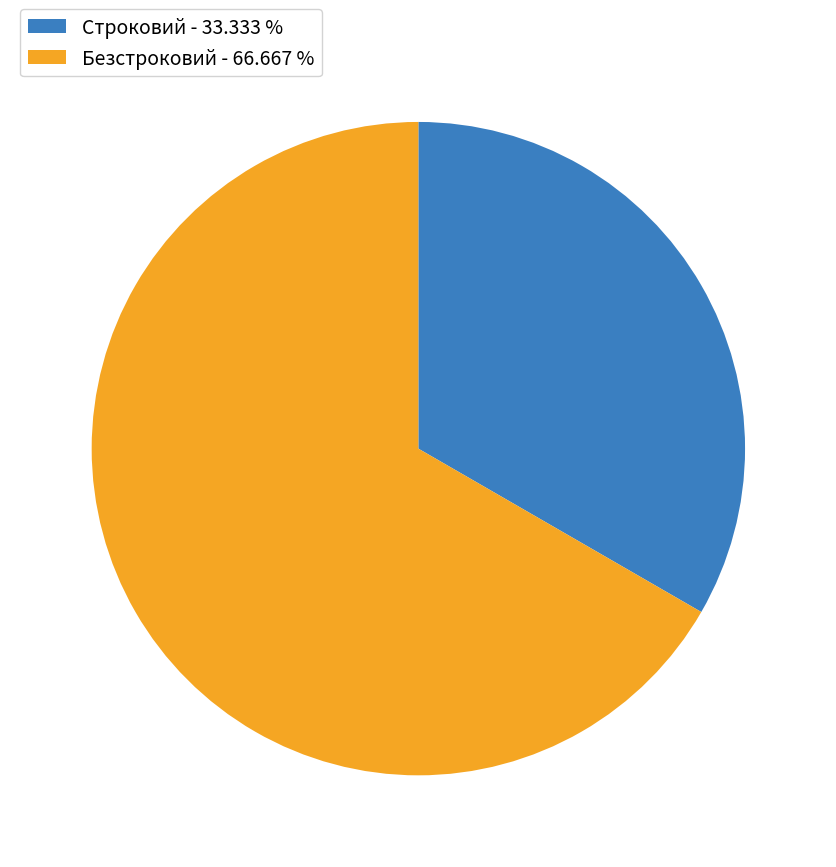

Which has a higher value, Безстроковий - 66.667 % or Строковий - 33.333 %?

Безстроковий - 66.667 %